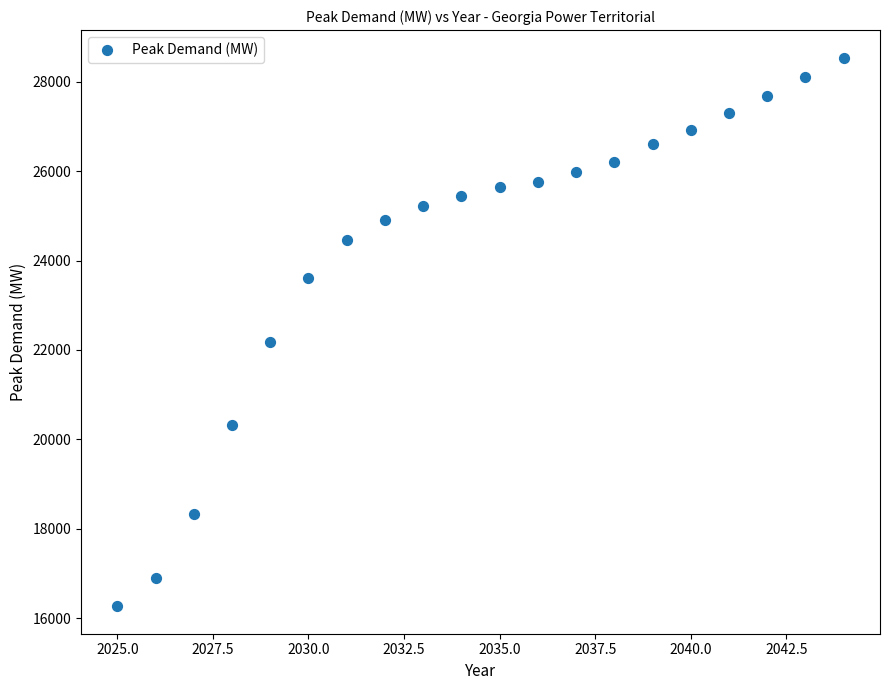

What Y value in the scatter plot is closest to 22403?

22167.9